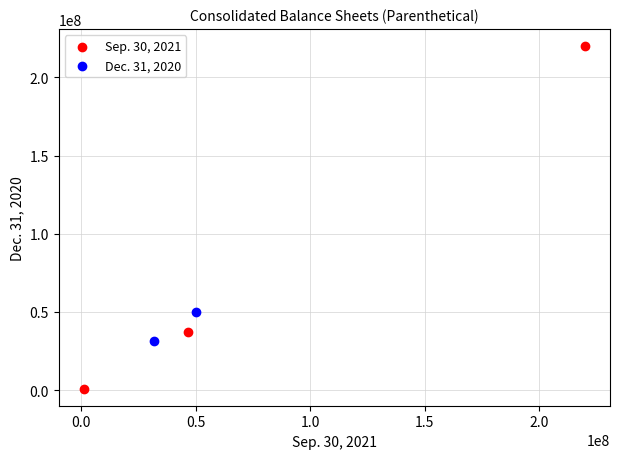

What are all the series names shown in the legend?

Sep. 30, 2021, Dec. 31, 2020